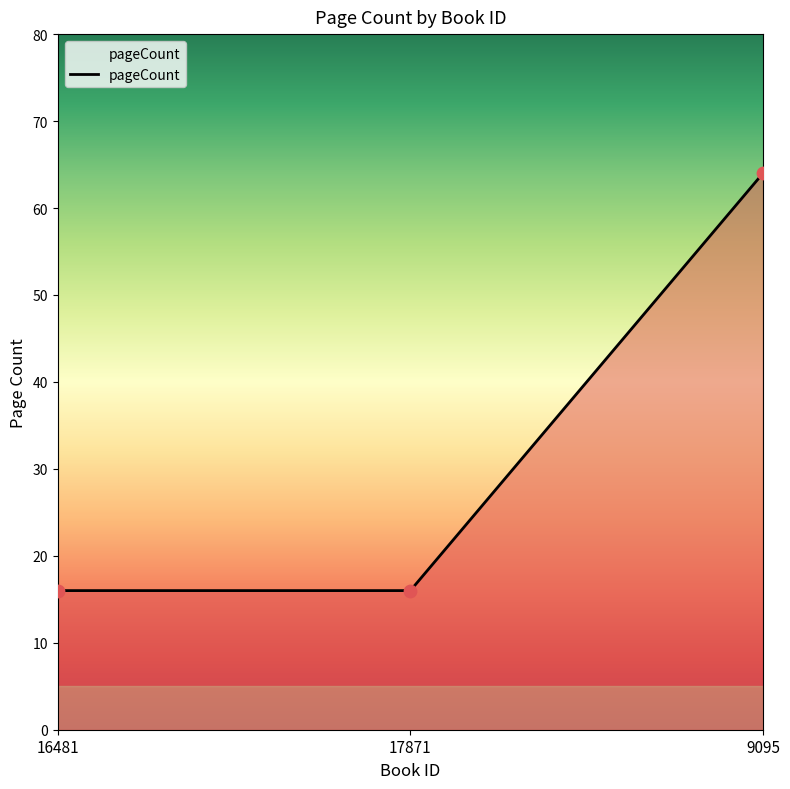

Which has a higher value, 16481 or 9095?

9095